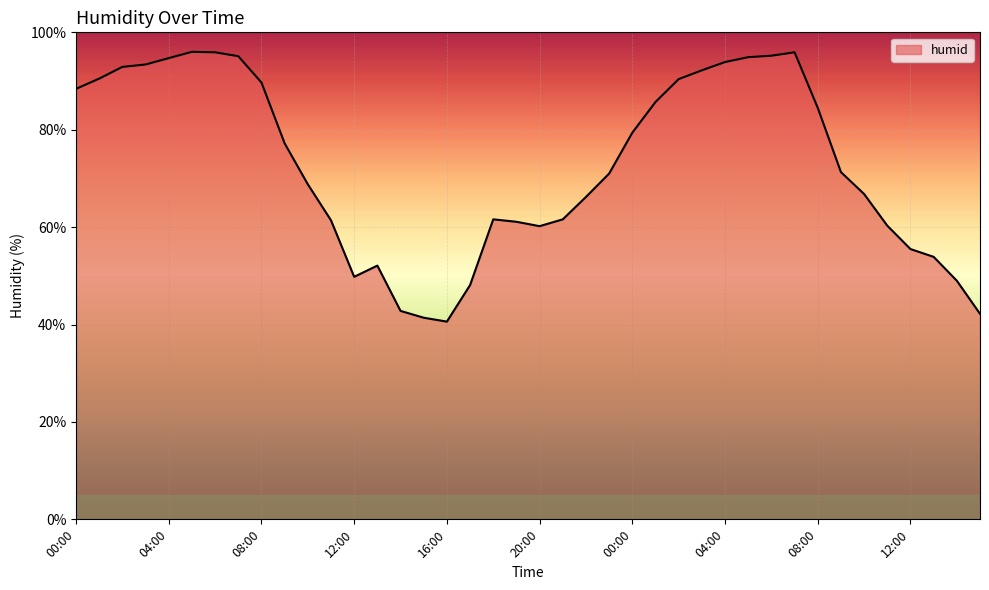

What is the difference between the maximum and minimum values?

55.4